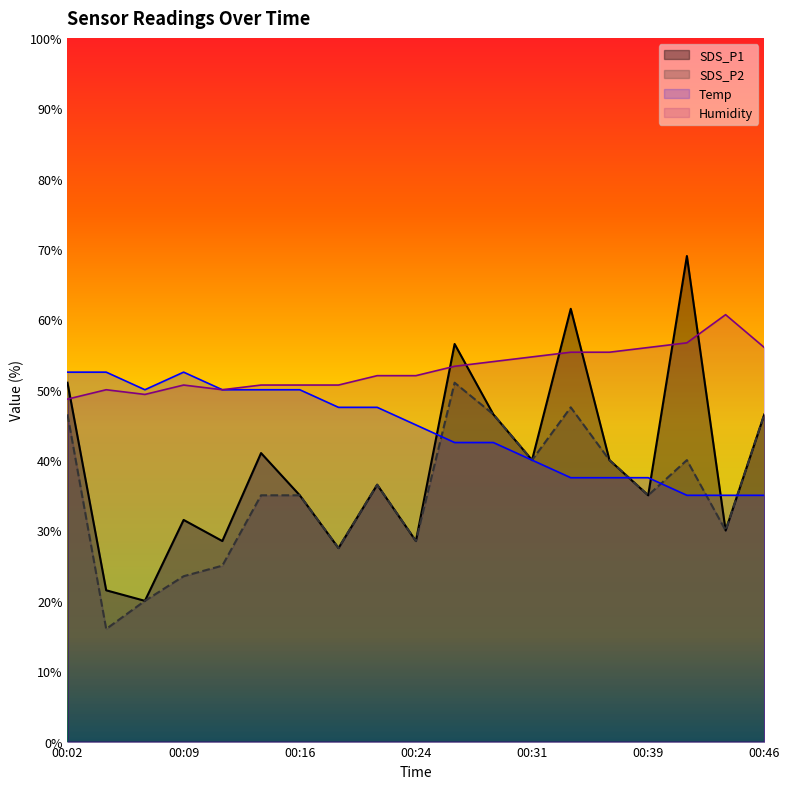

What is the approximate value of SDS_P1 at 00:34?

61.5